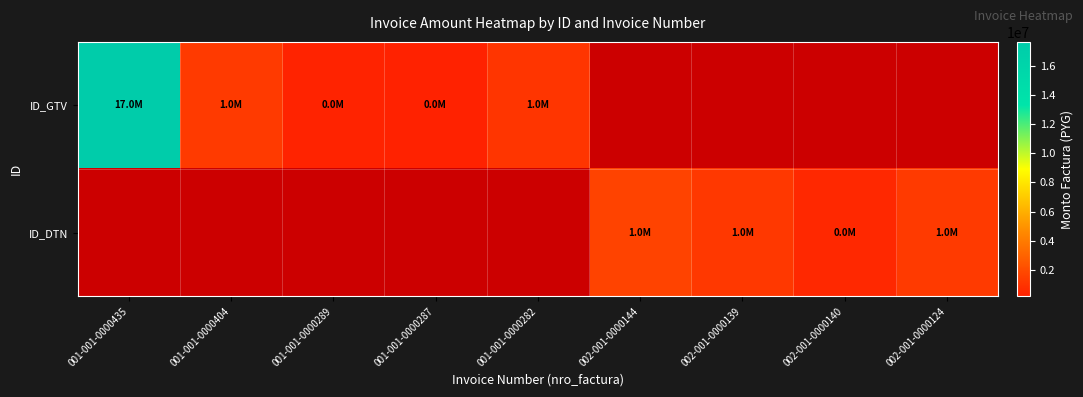

Which series has the largest range (max minus min)?

ID_GTV